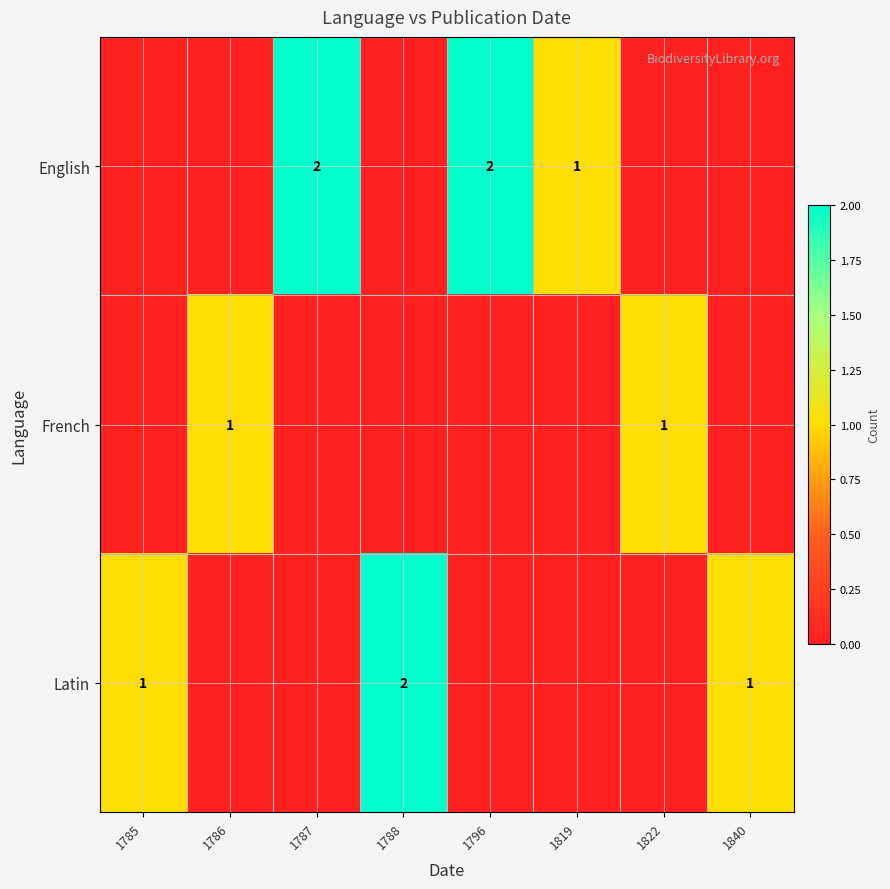

What is the greatest value displayed?

2